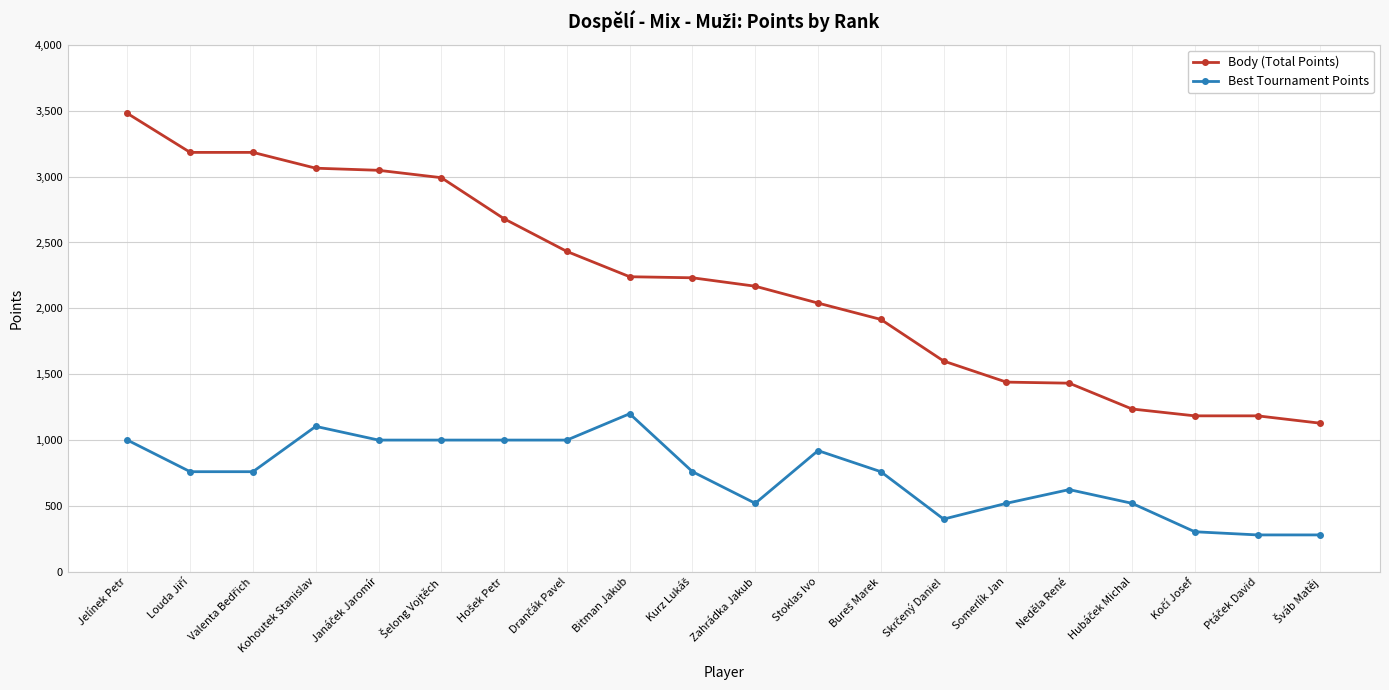

True or false: Best Tournament Points and Body (Total Points) intersect in this chart.

False